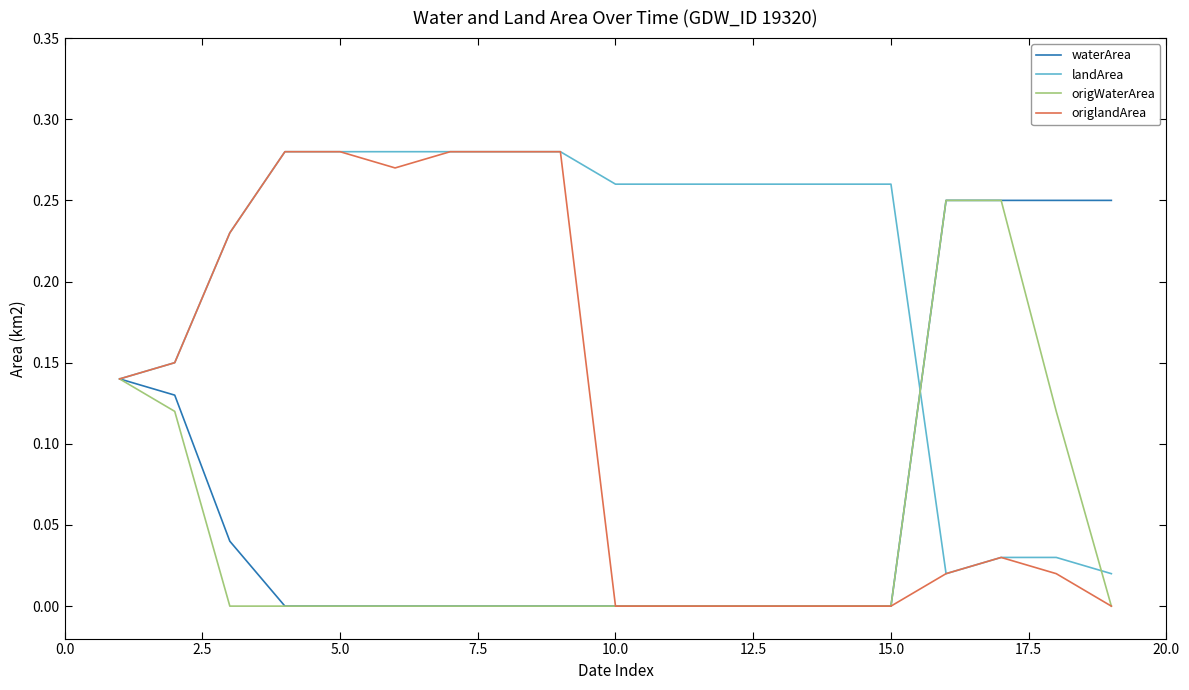

Which series has the widest spread of values?

origlandArea